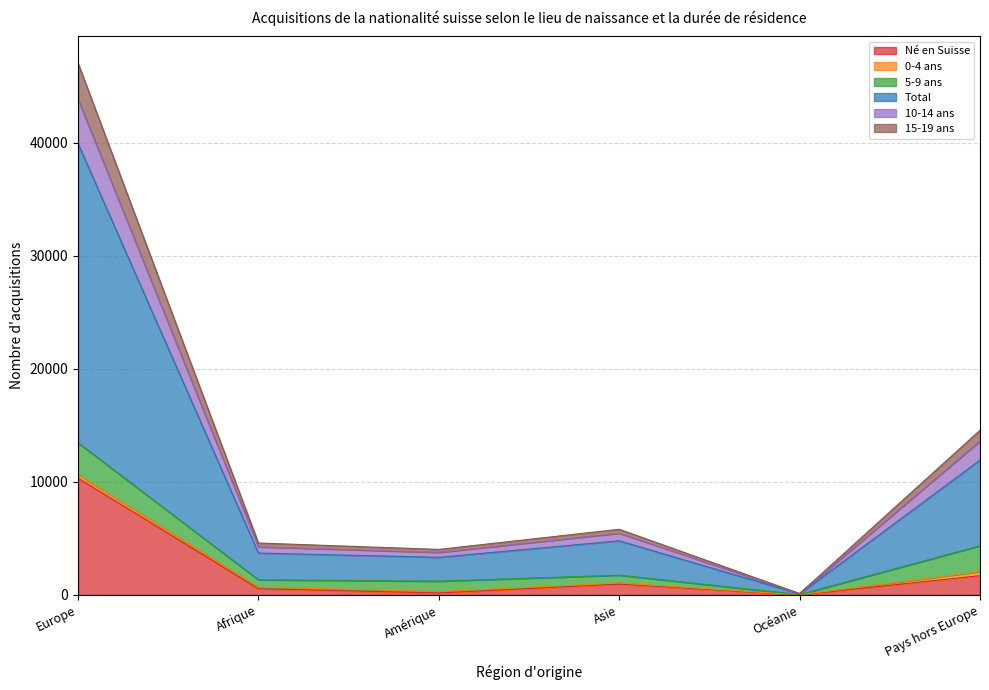

What is the smallest value displayed?

9